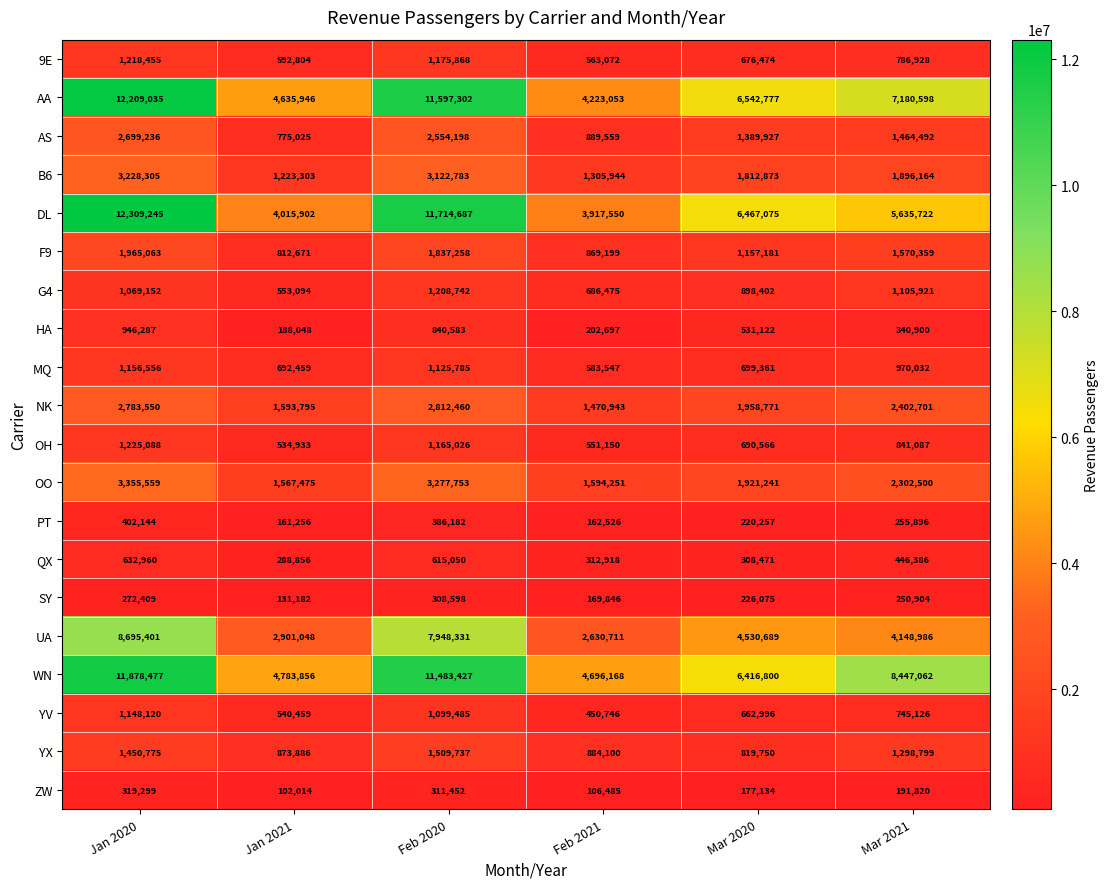

What is the spread (max minus min) of values at Mar 2021?

8255242